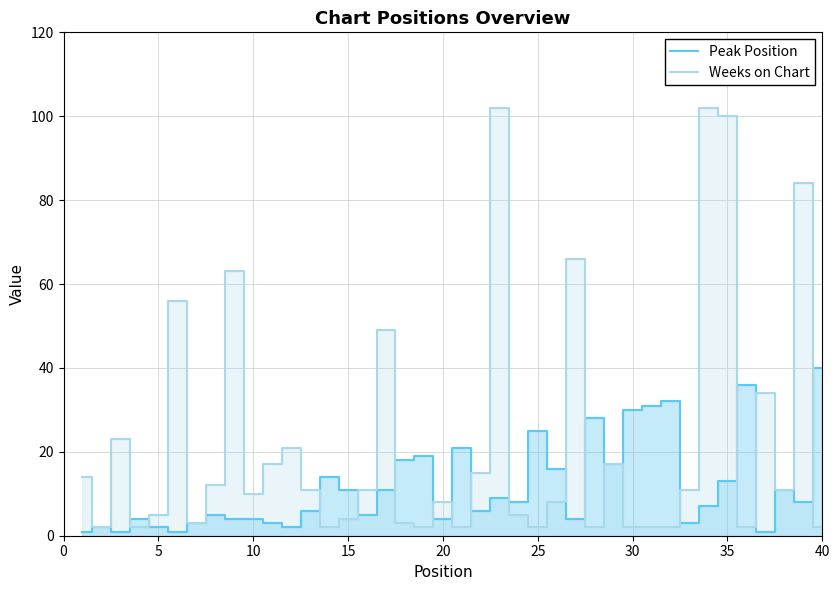

True or false: Weeks on Chart and Peak Position intersect in this chart.

True